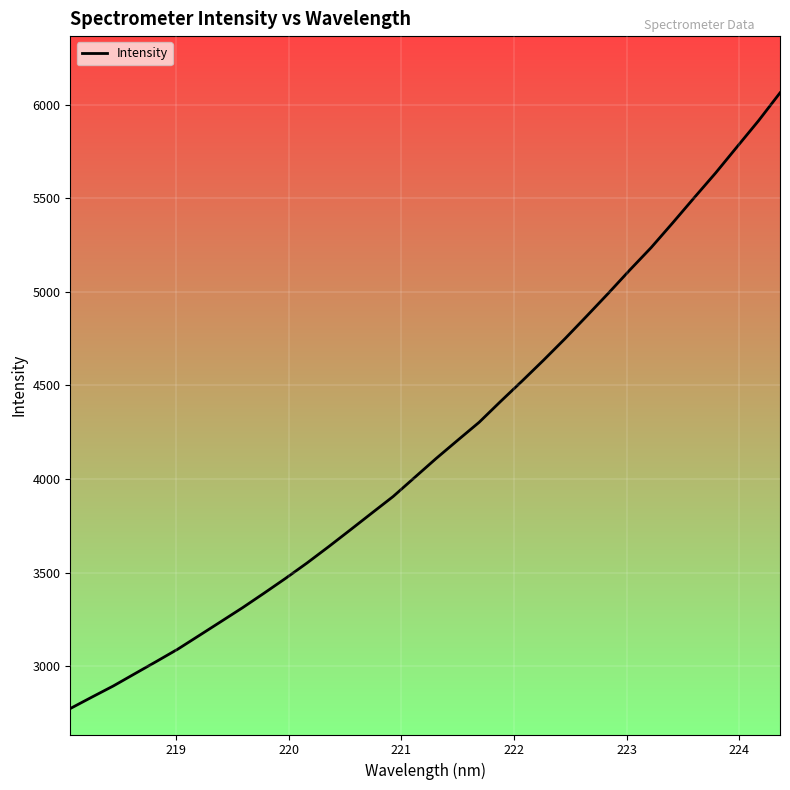

What is the difference between the maximum and minimum values?

3288.3